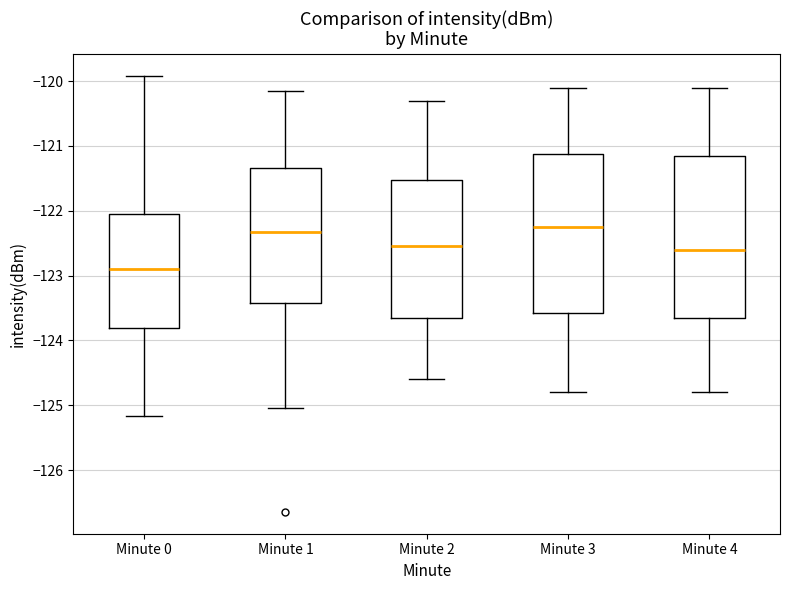

Reading left to right, transcribe this box plot: for each box, give where its median line is, the range the box spans, and where its two whiskers end, as read against the y-axis. The values are not printed on the chart, so give them approximately, as read against the axis.

Minute 0: median -122.9, box -123.8 to -122.1, whiskers -125.2 to -119.9
Minute 1: median -122.3, box -123.4 to -121.3, whiskers -125.0 to -120.1
Minute 2: median -122.5, box -123.6 to -121.5, whiskers -124.6 to -120.3
Minute 3: median -122.2, box -123.6 to -121.1, whiskers -124.8 to -120.1
Minute 4: median -122.6, box -123.6 to -121.1, whiskers -124.8 to -120.1